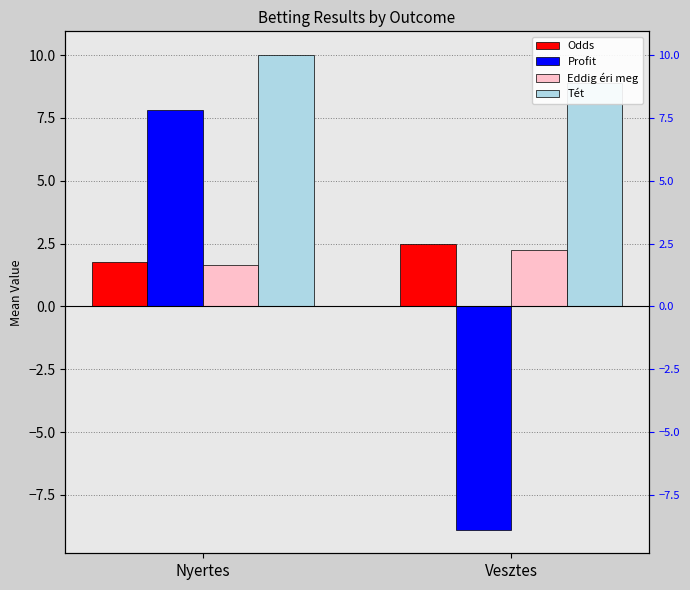

Count the Odds values in the range 1 to 2.

1